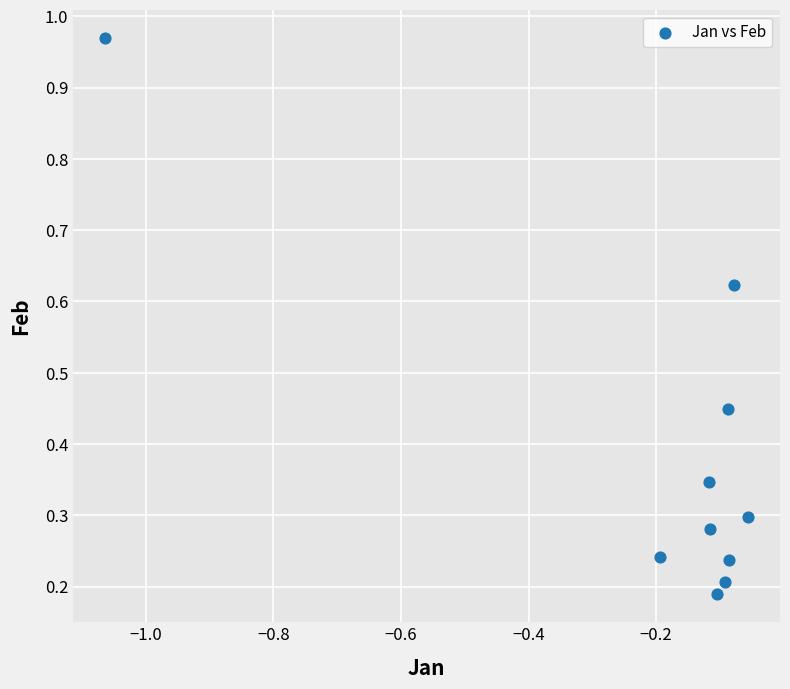

What is the range of Y values (max minus min)?

0.8